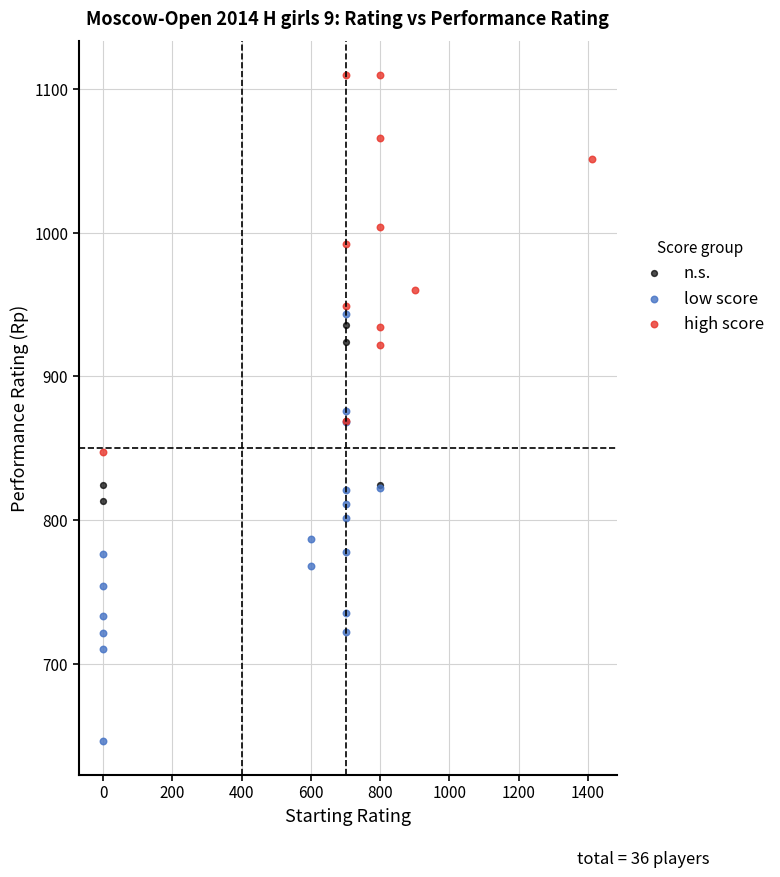

Which series has the largest Y range (max minus min)?

low score